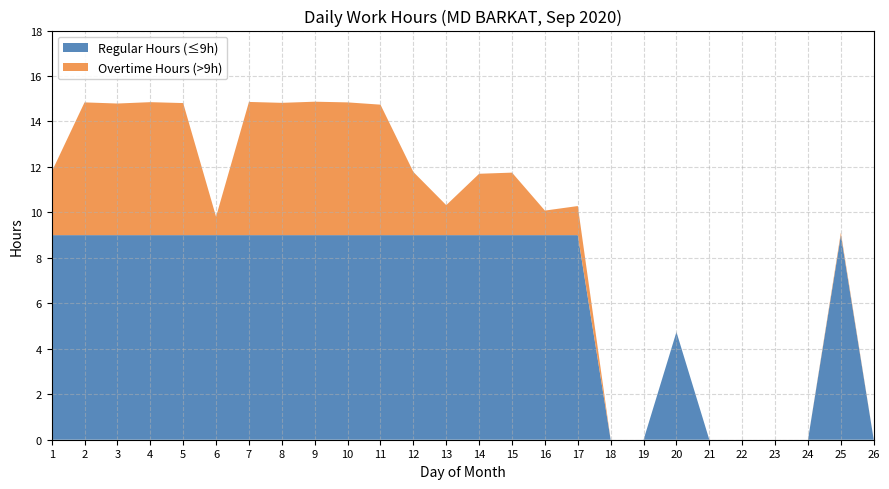

Reading left to right, what are all the values shown in this chart?

Hours Worked: 11.8	14.8	14.8	14.8	14.8	9.8	14.9	14.8	14.9	14.8	14.7	11.8	10.3	11.7	11.8	10.1	10.3	0.0	0.0	4.7	0.0	0.0	0.0	0.0	9.1	0.0
Regular (<=9h): 9.0	9.0	9.0	9.0	9.0	9.0	9.0	9.0	9.0	9.0	9.0	9.0	9.0	9.0	9.0	9.0	9.0	0.0	0.0	4.7	0.0	0.0	0.0	0.0	9.0	0.0
Overtime (>9h): 2.8	5.8	5.8	5.8	5.8	0.8	5.9	5.8	5.9	5.8	5.7	2.8	1.3	2.7	2.8	1.1	1.3	0.0	0.0	0.0	0.0	0.0	0.0	0.0	0.1	0.0